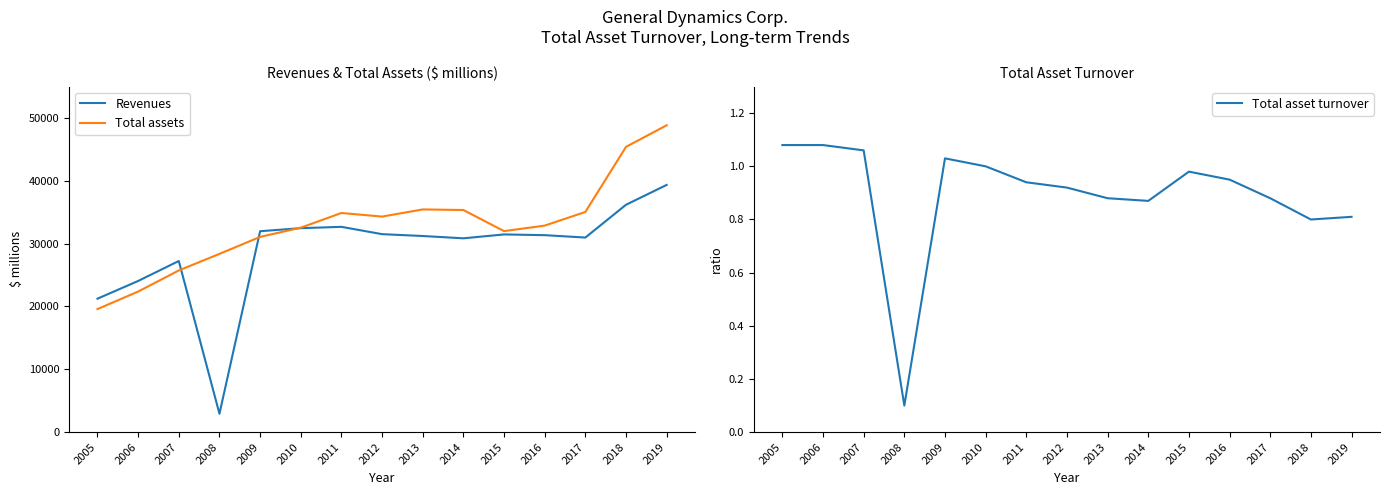

Which series has the largest total across all categories?

Total assets